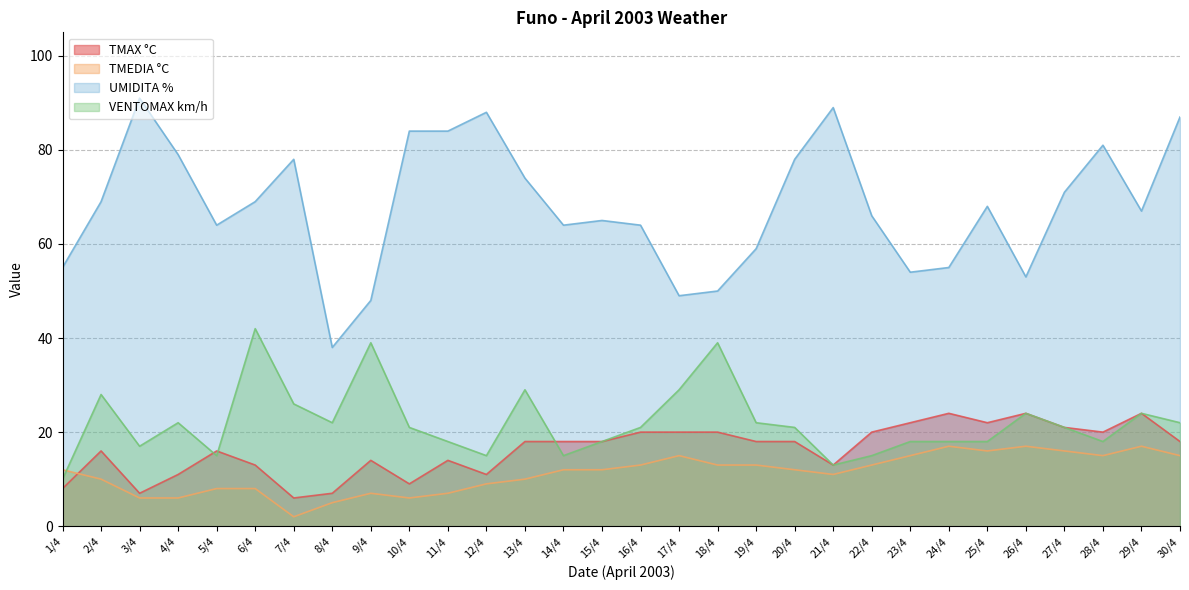

What is the label of the 19th point from the left?

19/4